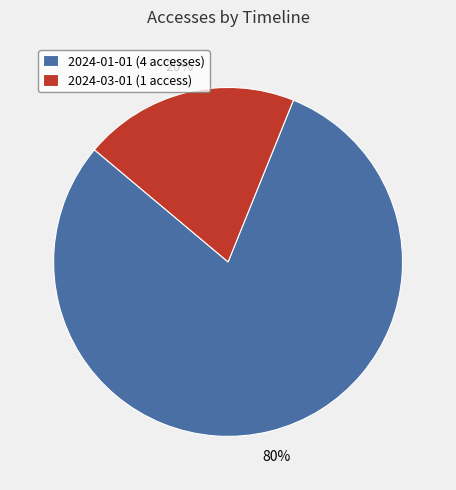

Rank the categories by value from highest to lowest.

2024-01-01 (4 accesses), 2024-03-01 (1 access)